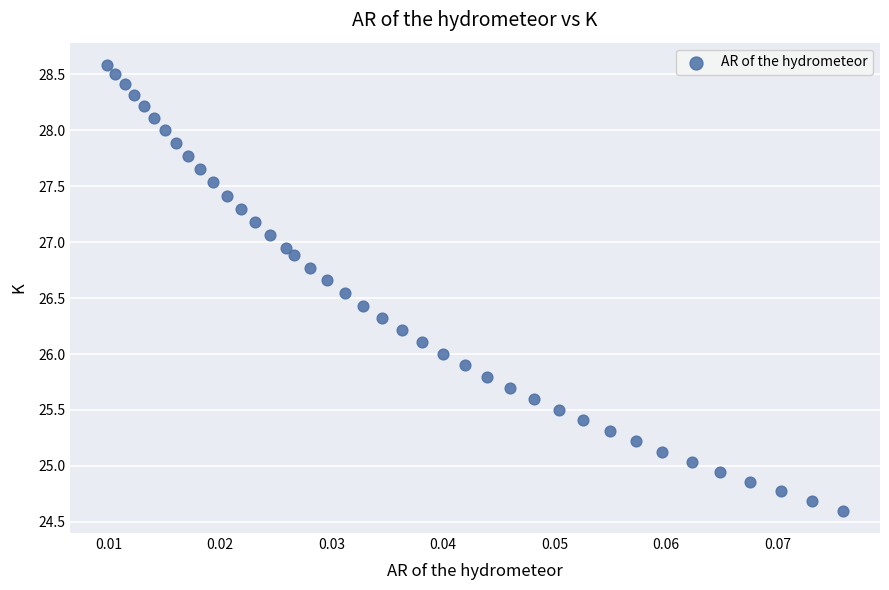

What is the range of Y values (max minus min)?

4.0